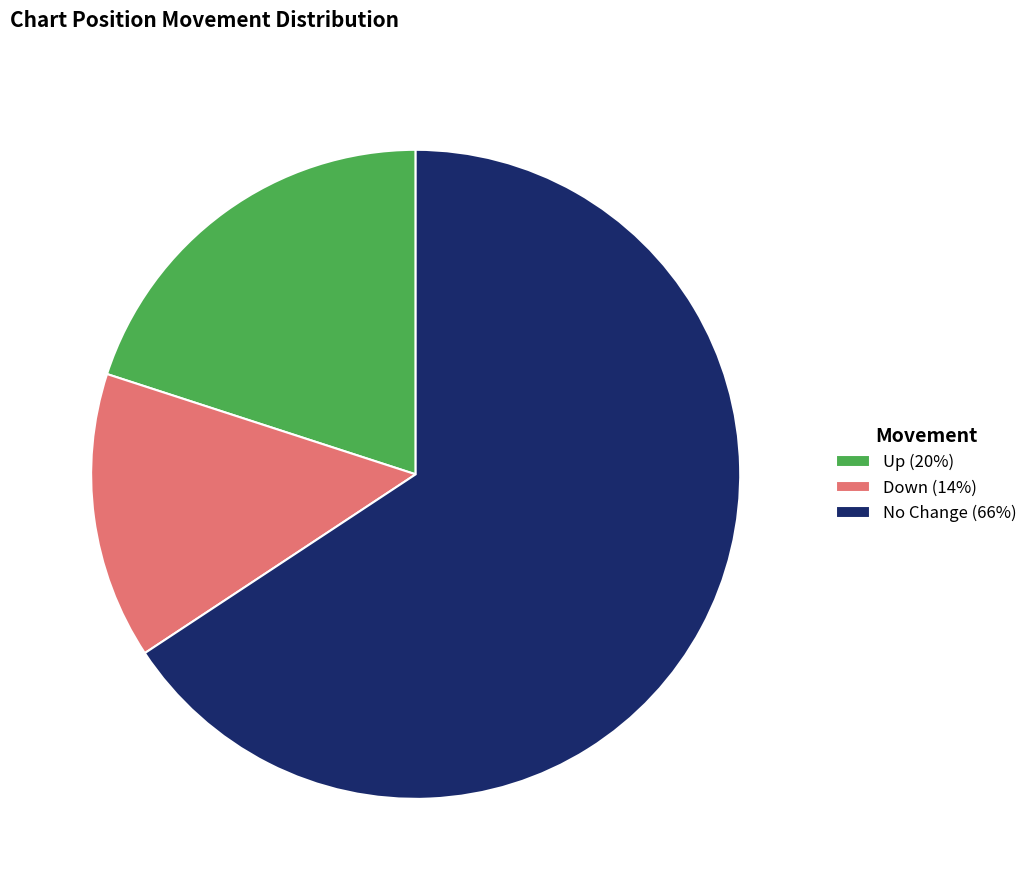

Combined, do No Change (66%) and Up (20%) account for over 50%?

Yes